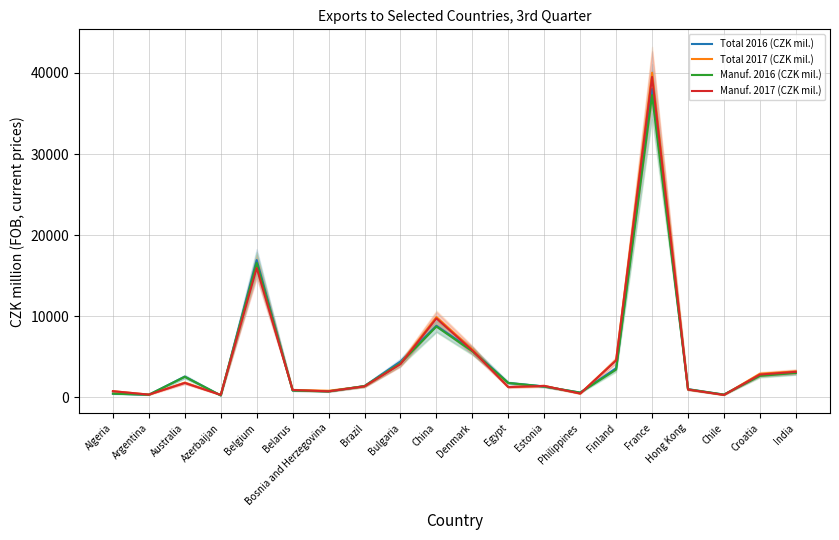

Where do Manuf. 2016 (CZK mil.) and Total 2017 (CZK mil.) first cross each other?

Argentina and Australia